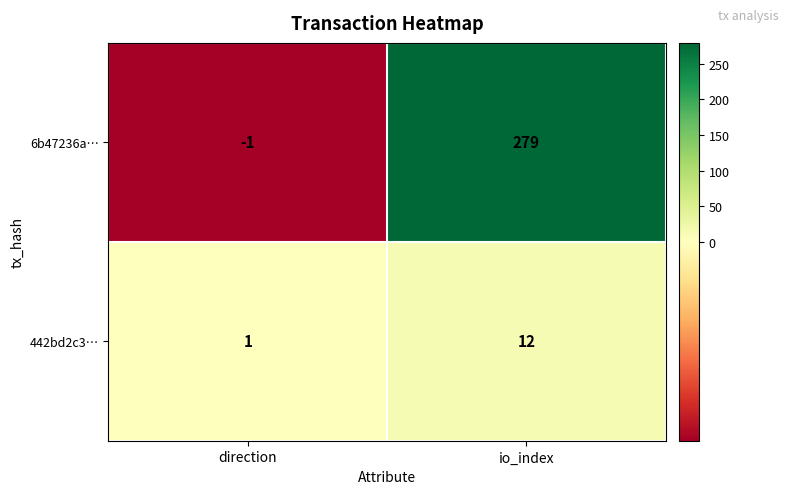

Between direction and io_index, which series saw the biggest shift?

6b47236a…